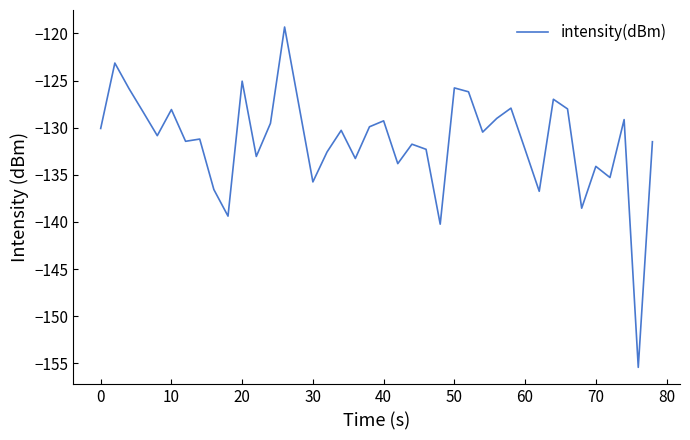

What is the maximum value shown in the chart?

-119.3